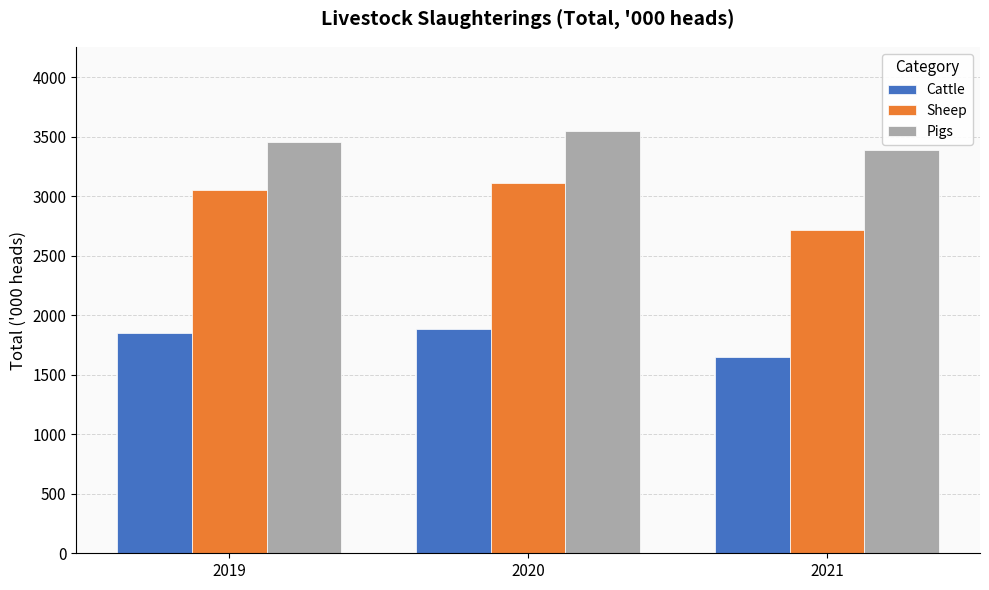

Does the chart contain any negative values?

No